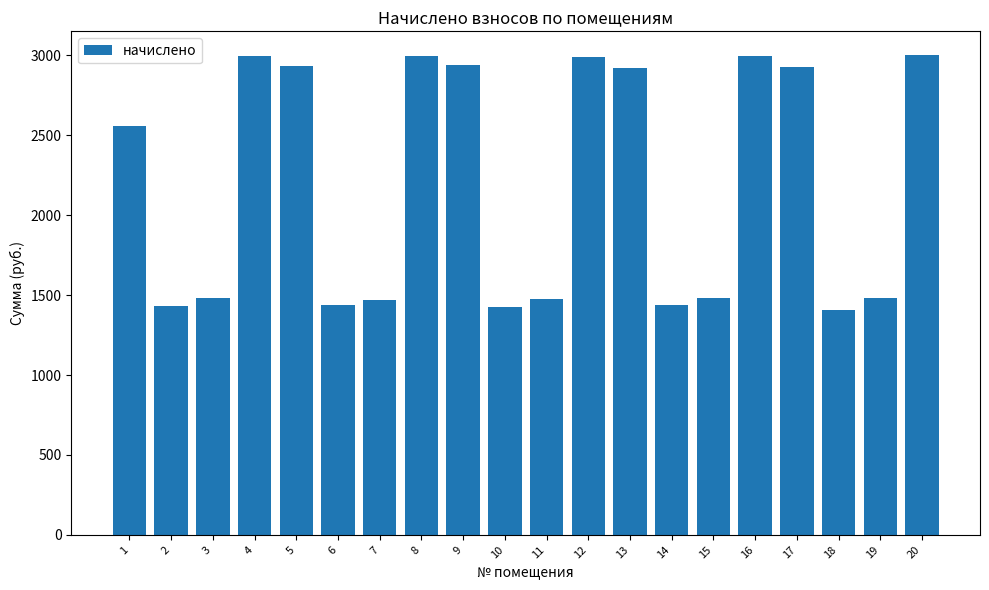

What is the change in value from 2 to 12?

+1559.2